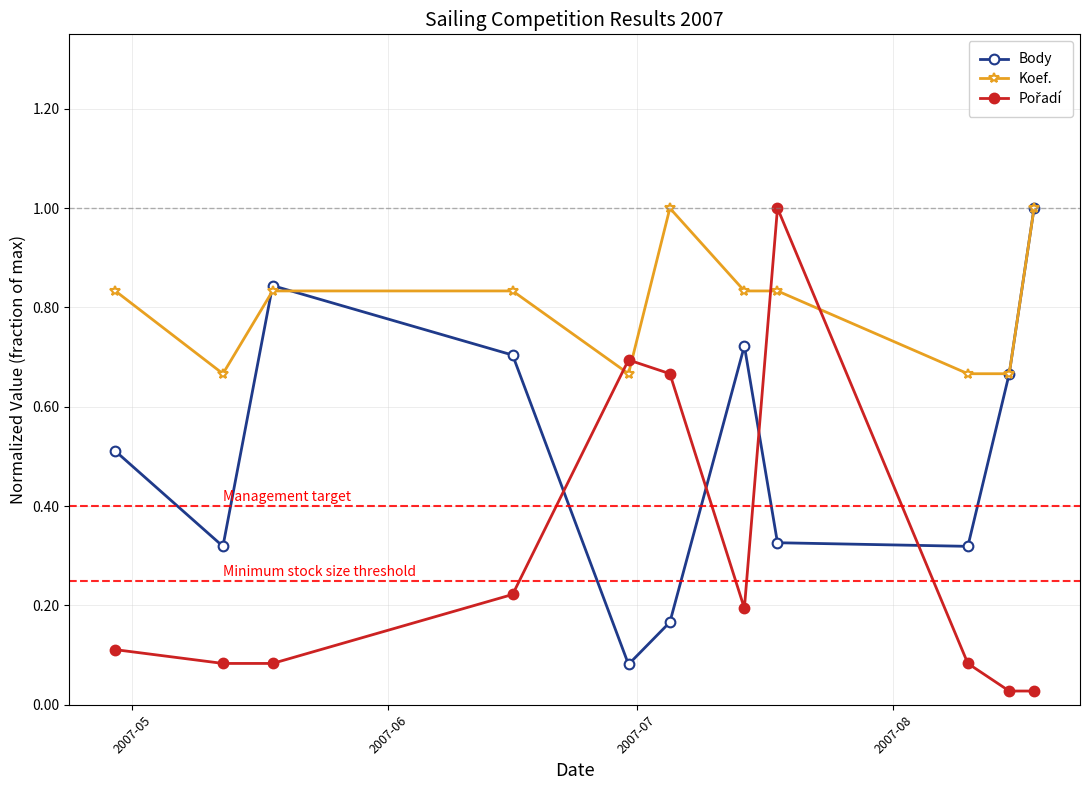

At how many categories does at least one series exceed 0?

11